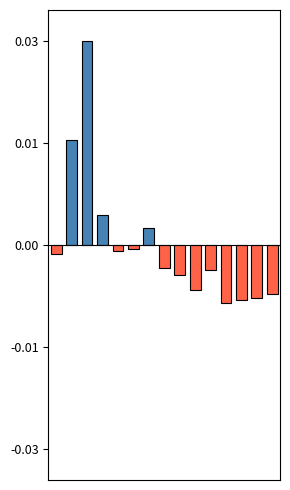

Are the bars horizontal?

No